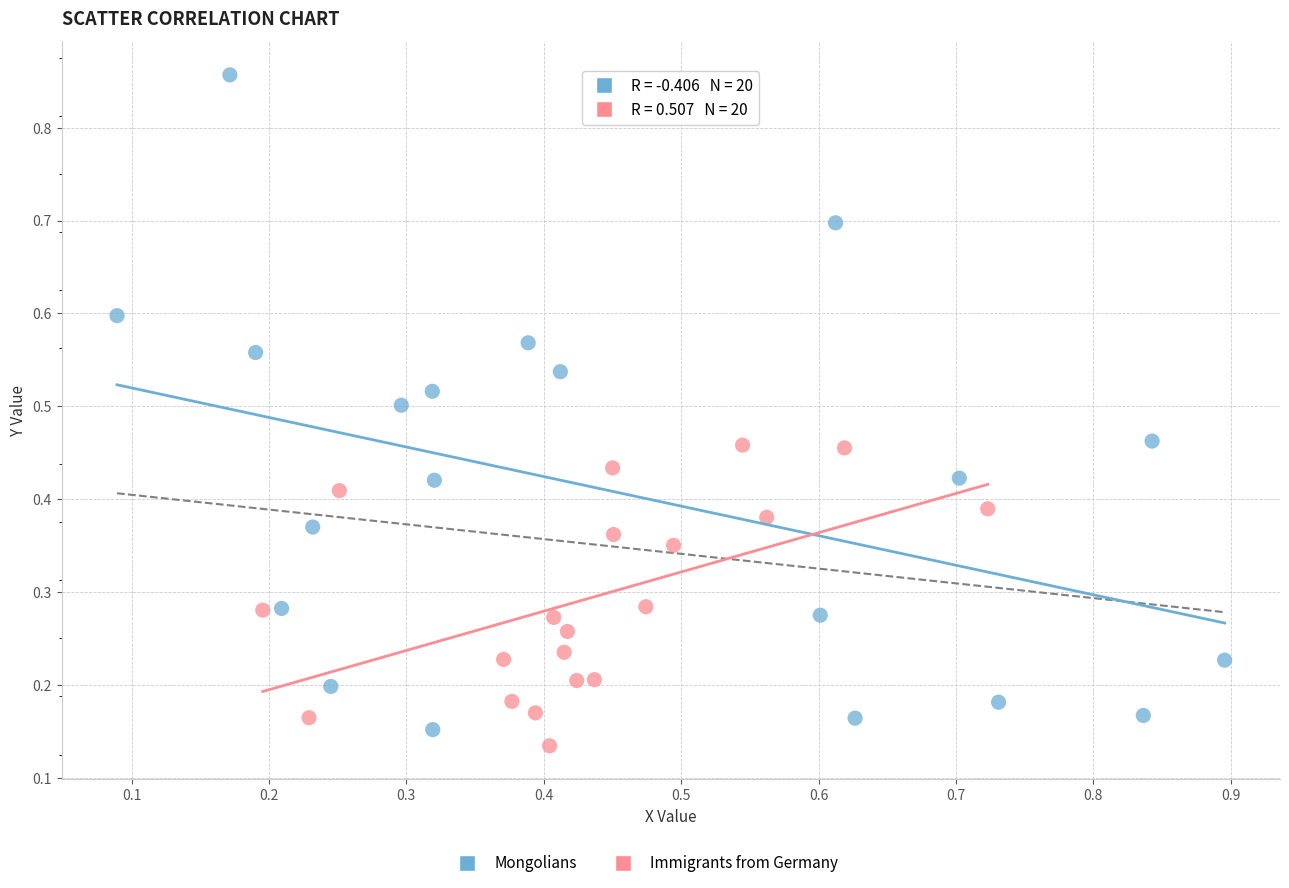

Which series contains the highest Y value?

Mongolians